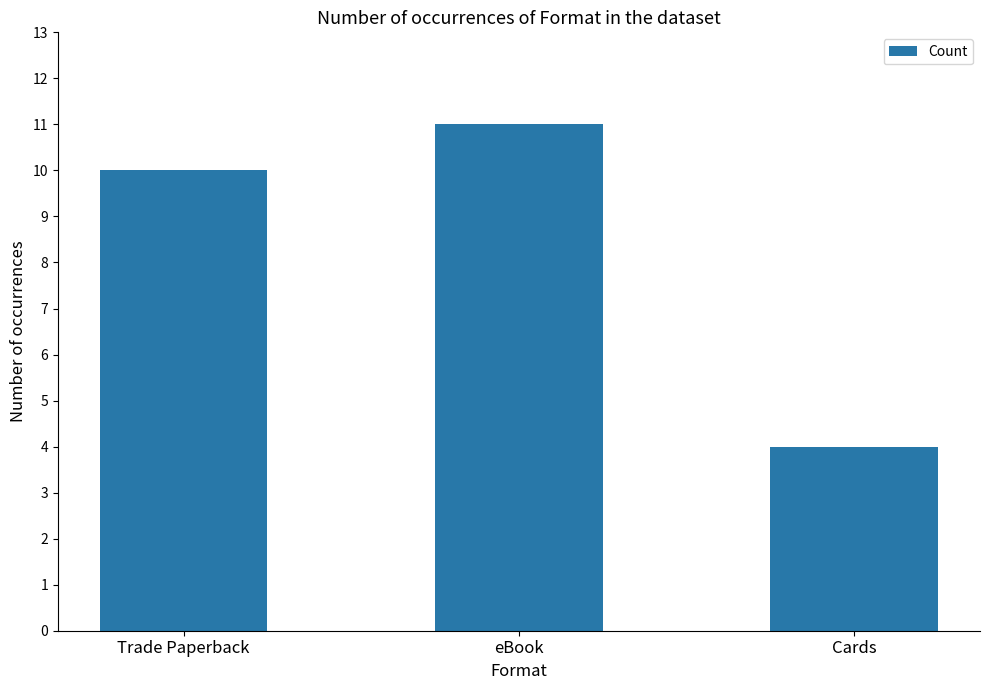

Which category has the highest value across all series?

eBook